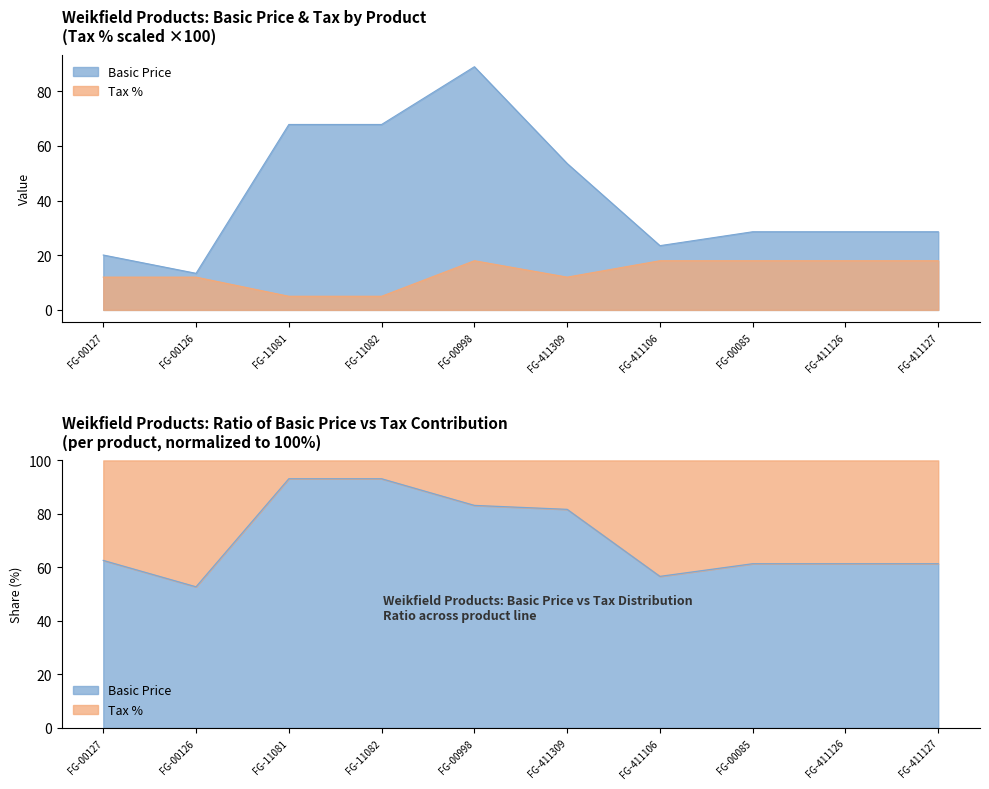

What are all the series names shown in the legend?

Basic Price, Tax %